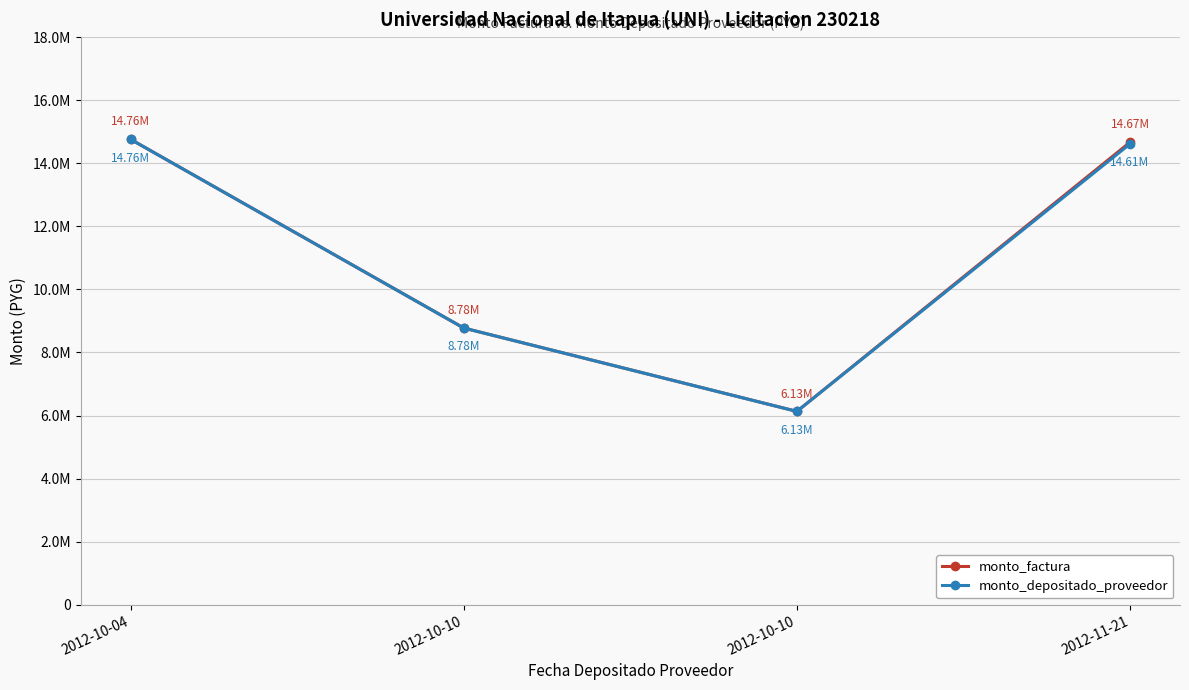

Is this an area chart (filled region under the line)?

No